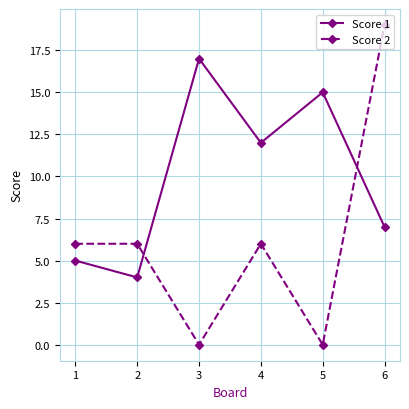

At which label is Score 1 closest to 10?

4